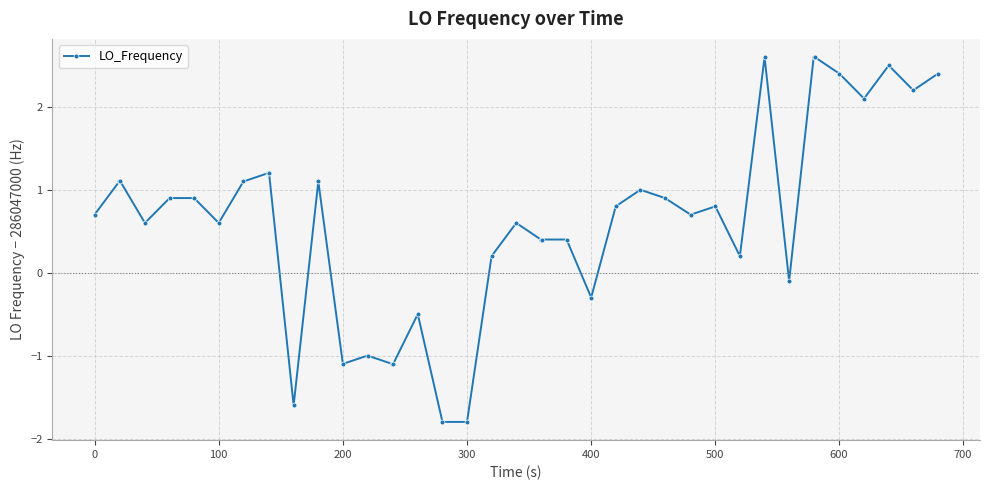

What is the maximum value shown in the chart?

2.6